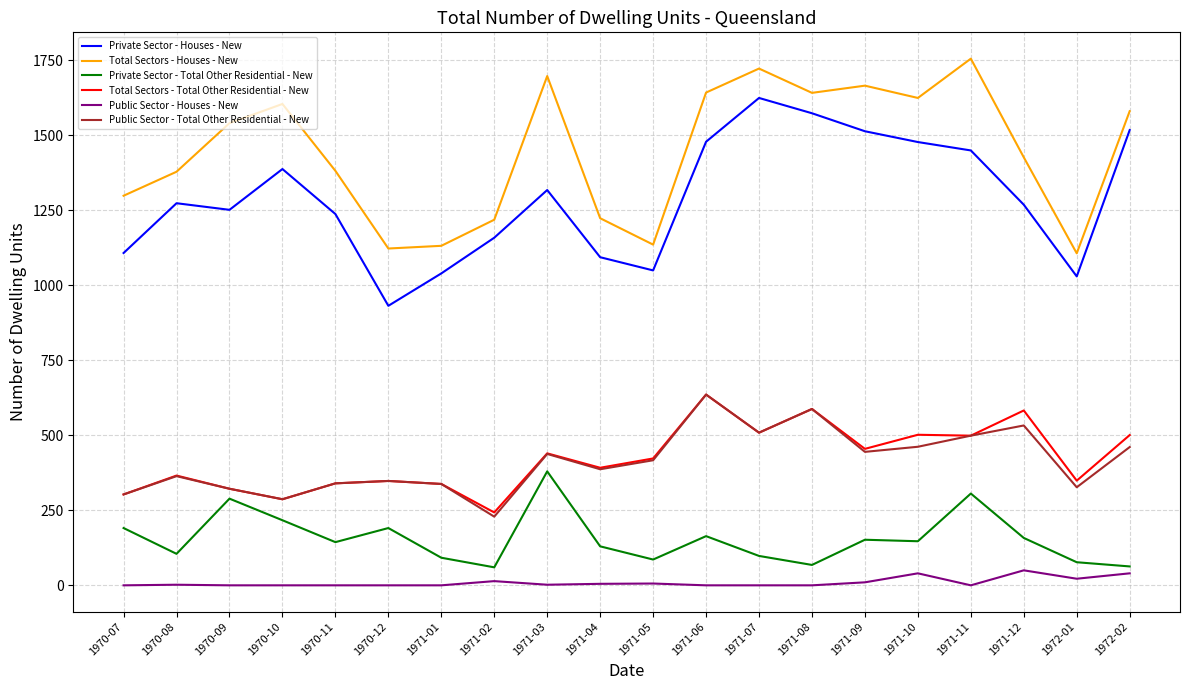

True or false: Private Sector - Total Other Residential - New and Total Sectors - Total Other Residential - New intersect in this chart.

False